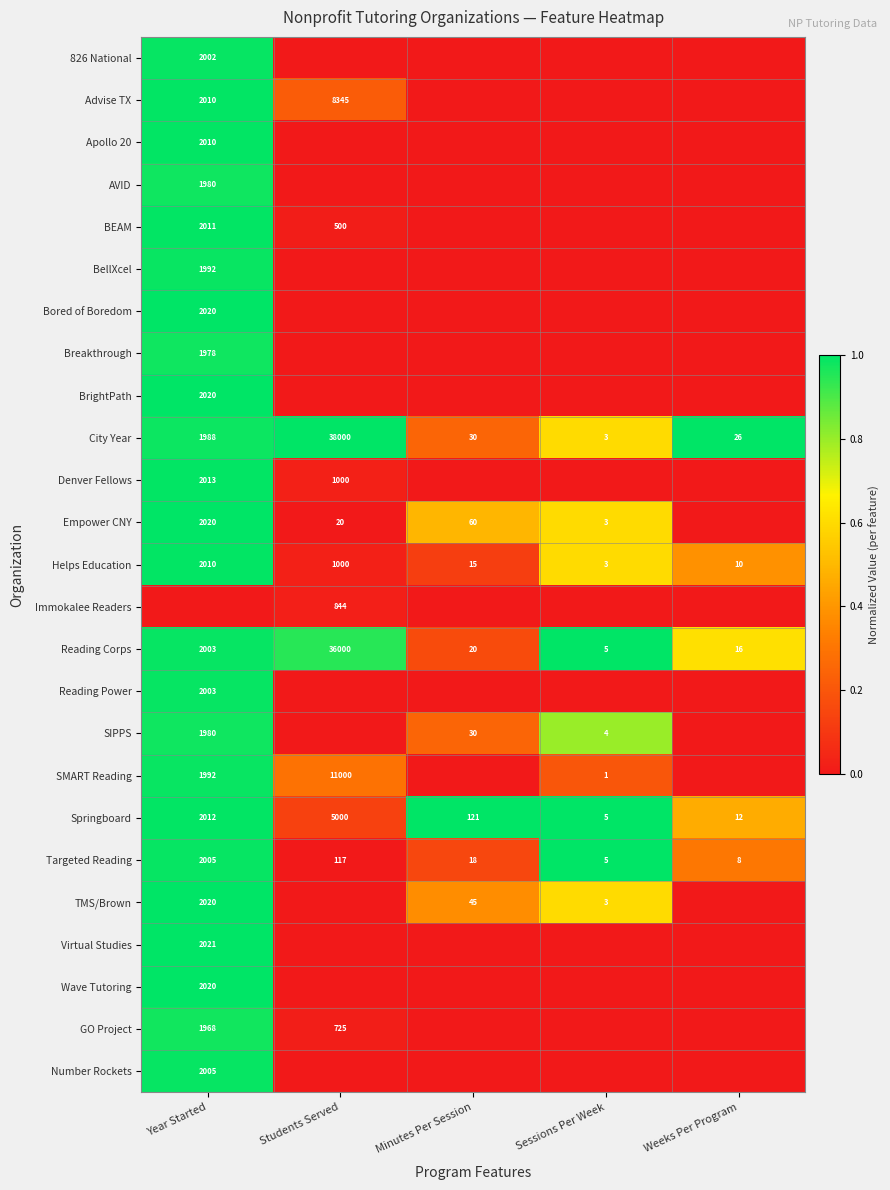

List the labels in order of City Year value, largest first.

Students Served, Year Started, Minutes Per Session, Weeks Per Program, Sessions Per Week